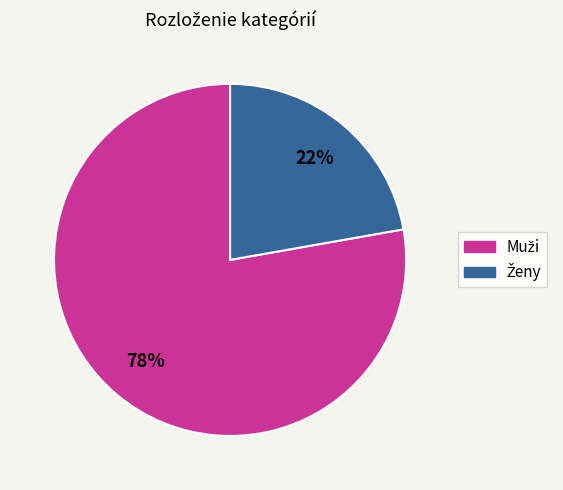

Is there a majority slice in this chart?

Yes